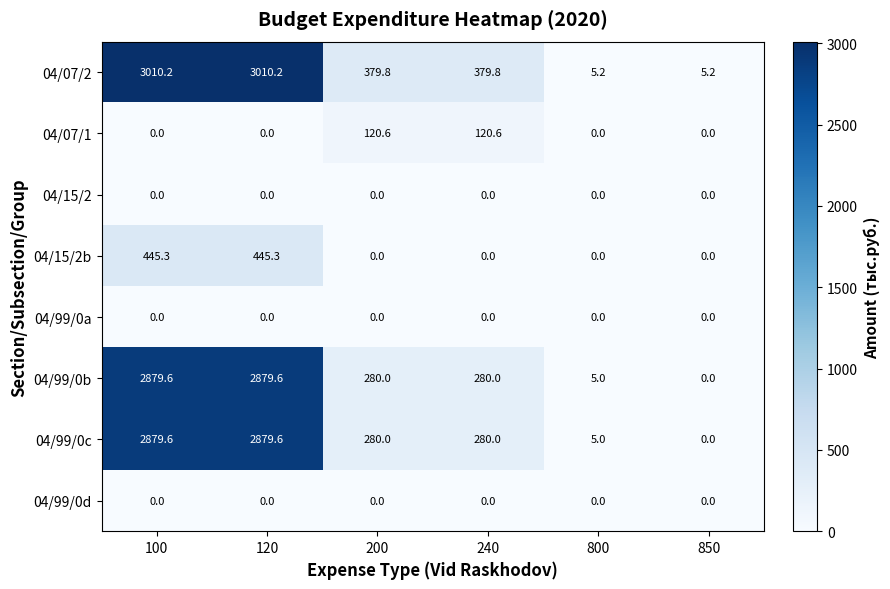

What is the difference between the highest and lowest values at 850?

5.2